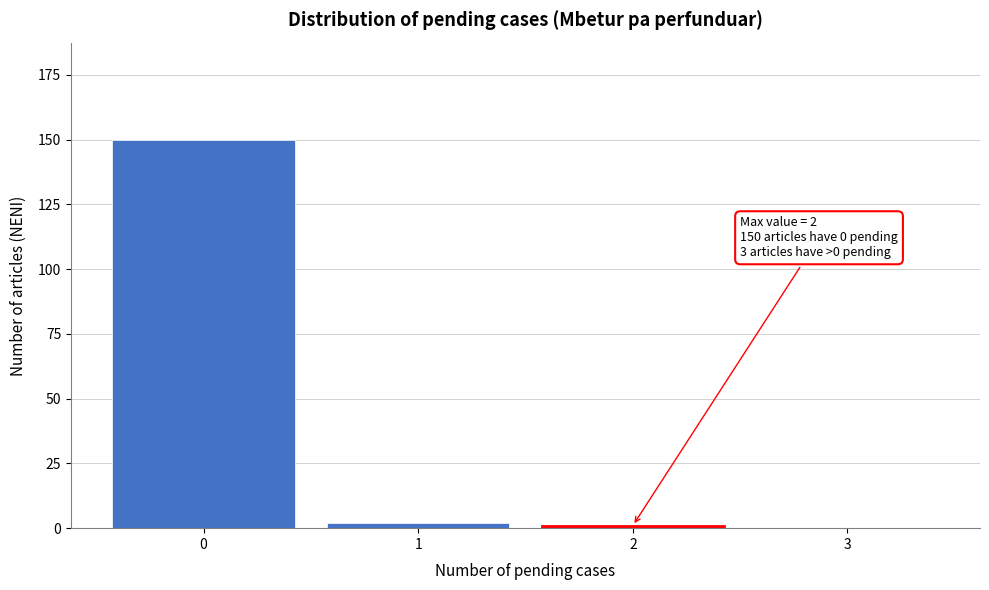

Reading right to left, what are all the values shown in this chart?

3=0	2=1	1=2	0=150